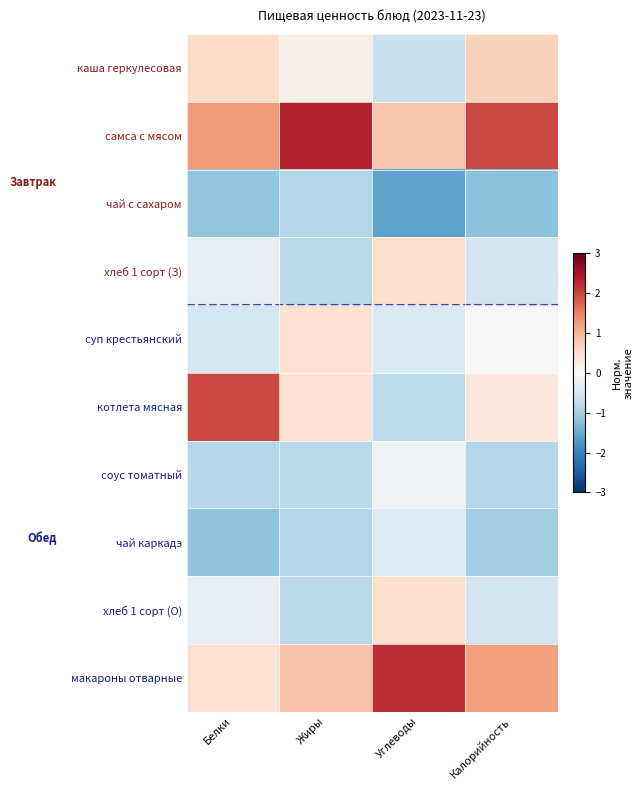

How many series are shown in this chart?

10